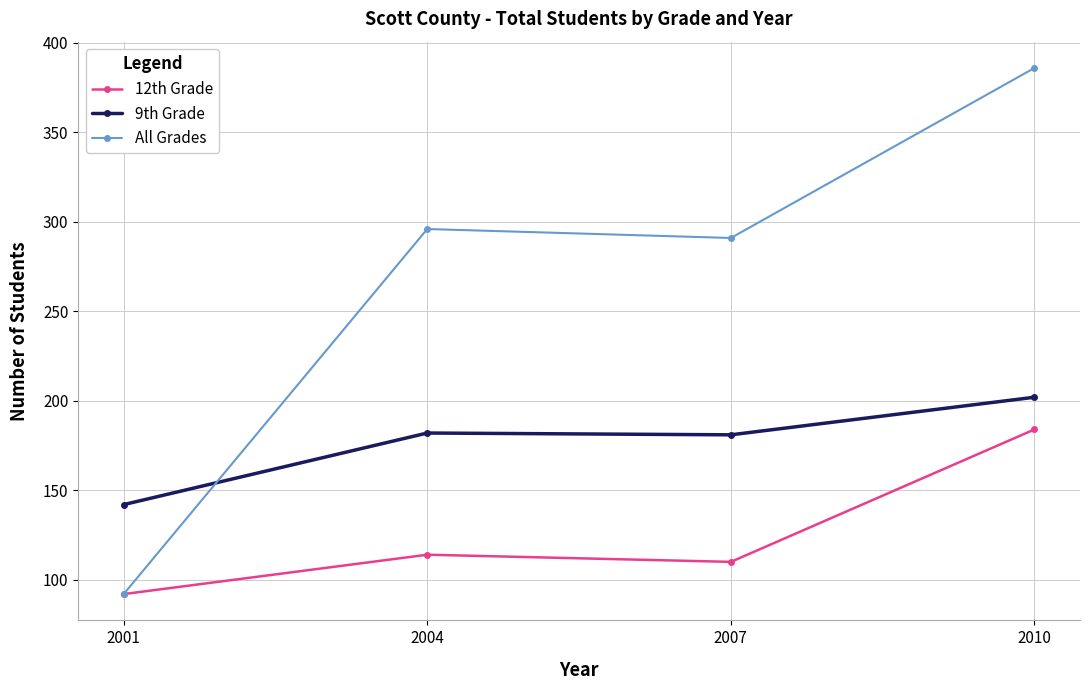

The 12th Grade series shows 89 at 2010. True or false?

False